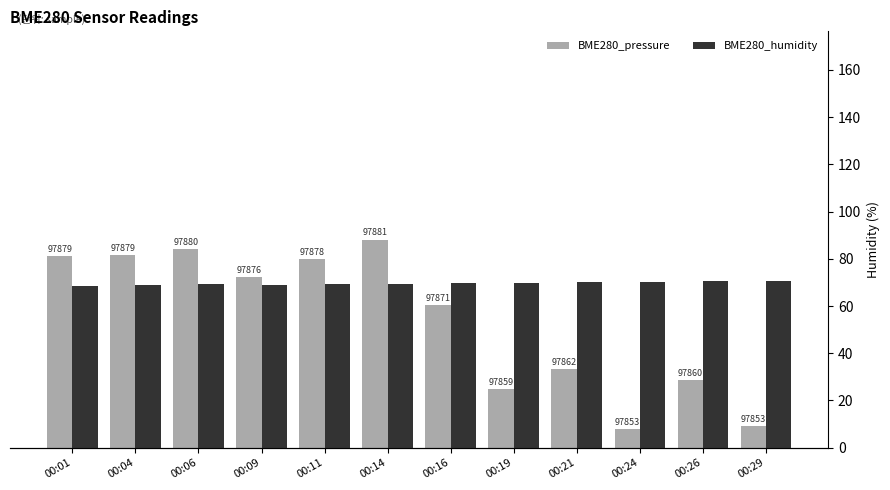

Rank the series by their average value, from lowest to highest.

BME280_pressure, BME280_humidity